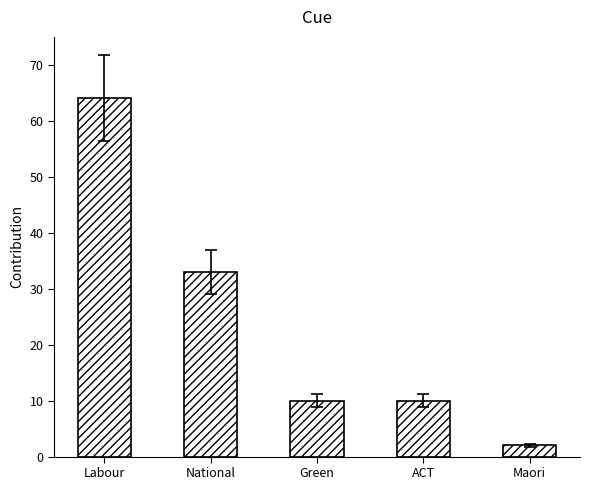

True or false: the data shows 33 at National.

True